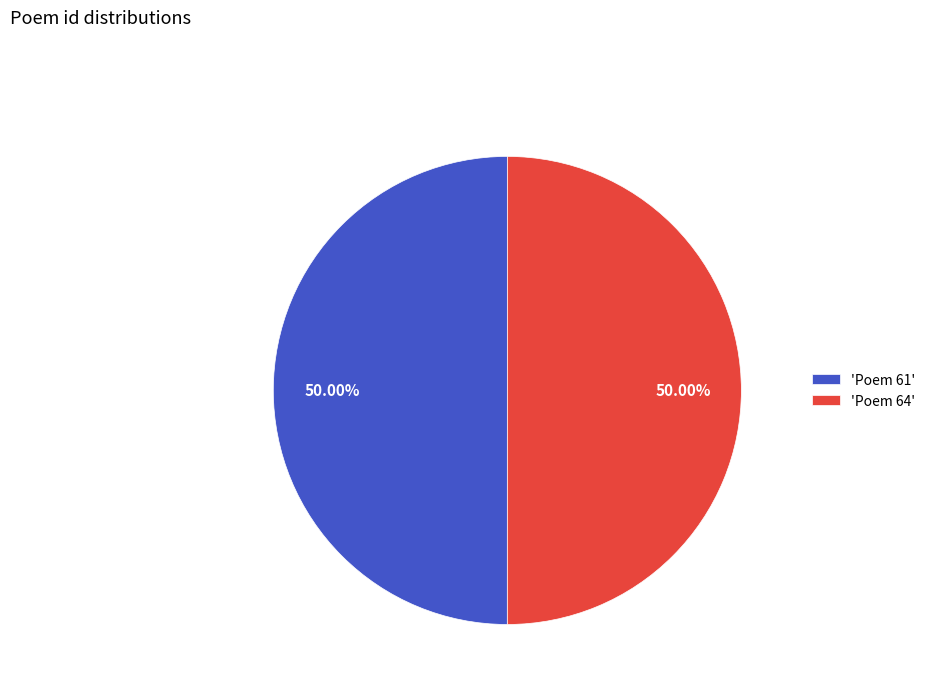

Approximately how many times larger is the value at 'Poem 64' compared to 'Poem 61'?

1.0